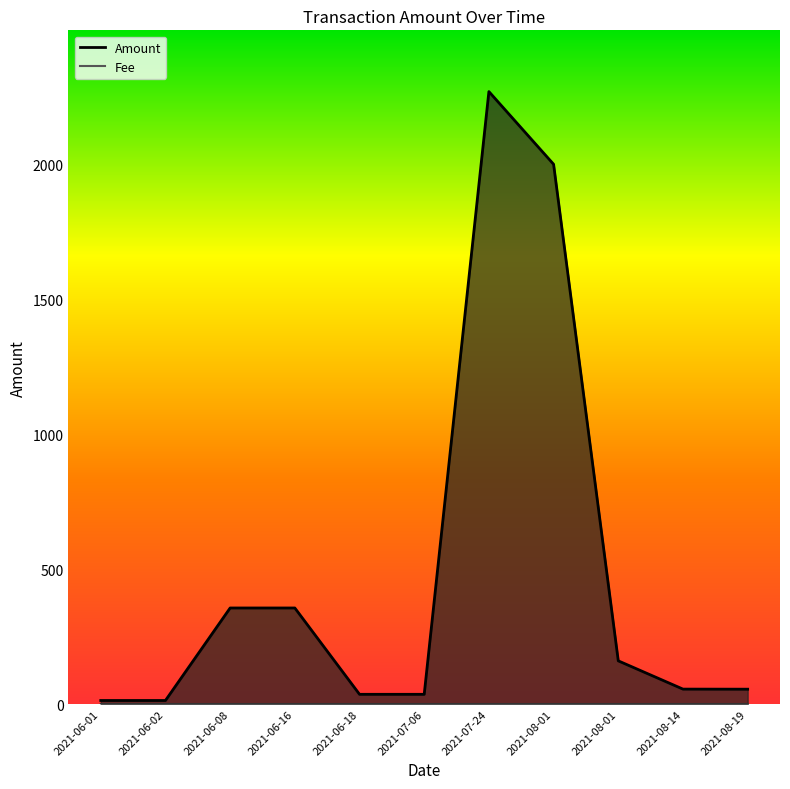

Which category has the lowest value across all series?

2021-06-02